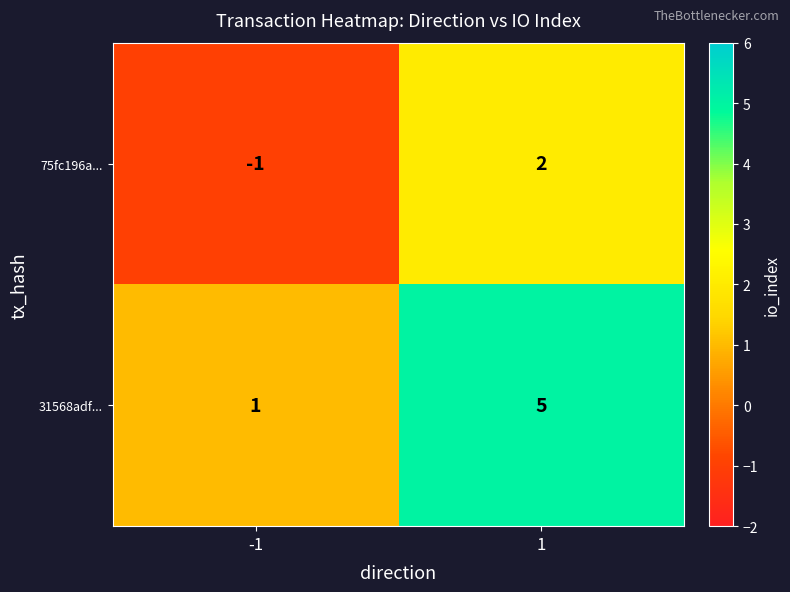

Is the value of 31568adf... at -1 greater than the value of 75fc196a... at 1?

No